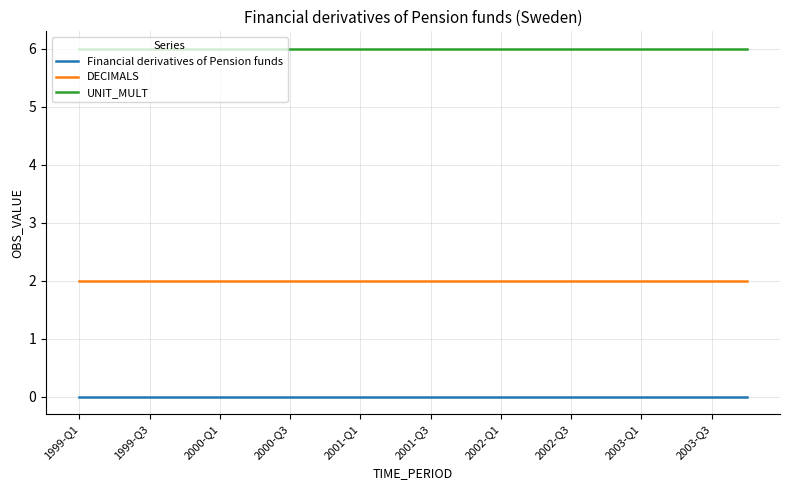

Rank the series by their maximum value, from lowest to highest.

Financial derivatives of Pension funds, DECIMALS, UNIT_MULT